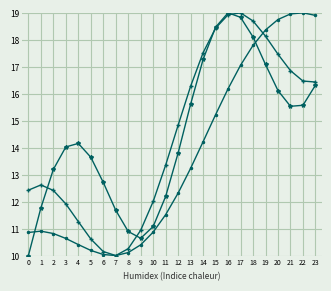

What is the greatest value displayed?

19.0